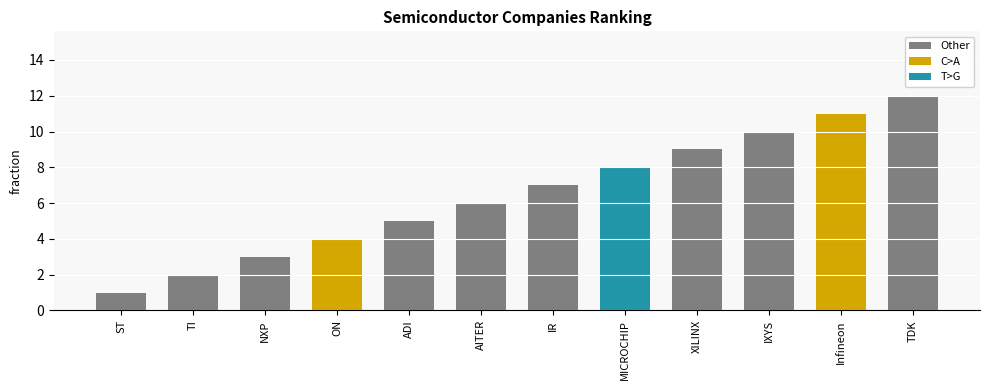

What is the difference between the maximum and minimum values?

11